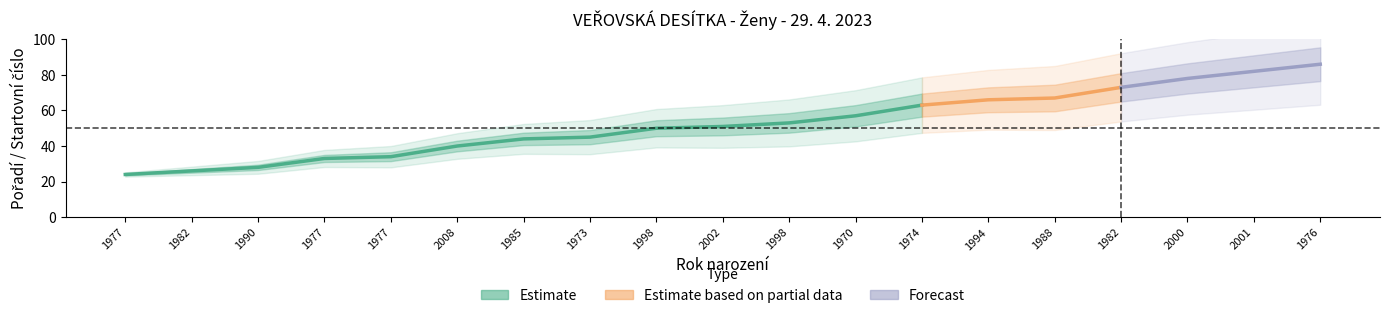

What is the ratio of the value at 1998 to the value at 1998?

1.1